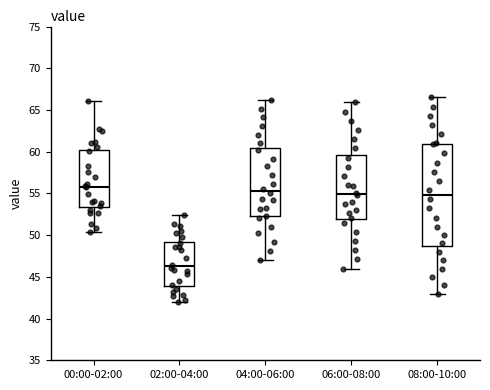

Where does the median line of the box for 04:00-06:00 sit on the y-axis? The values are not printed on the chart, so give them approximately, as read against the axis.

55.5